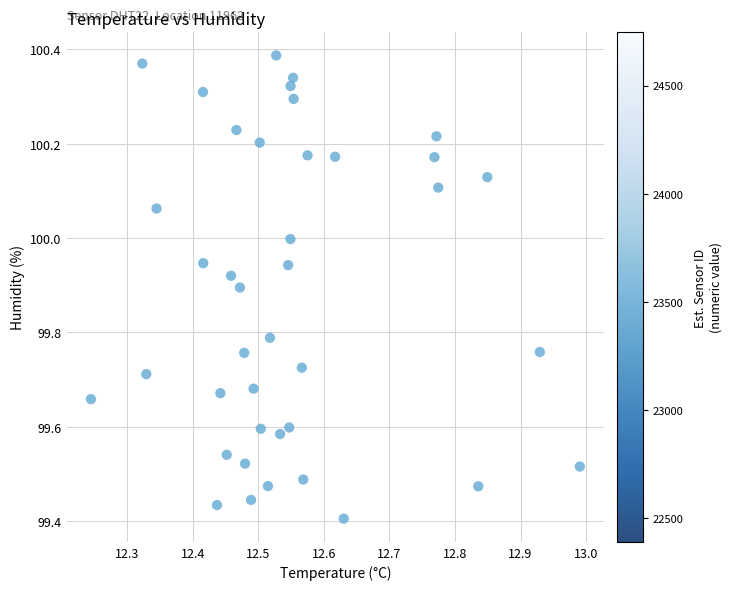

What is the range of Y values (max minus min)?

1.0